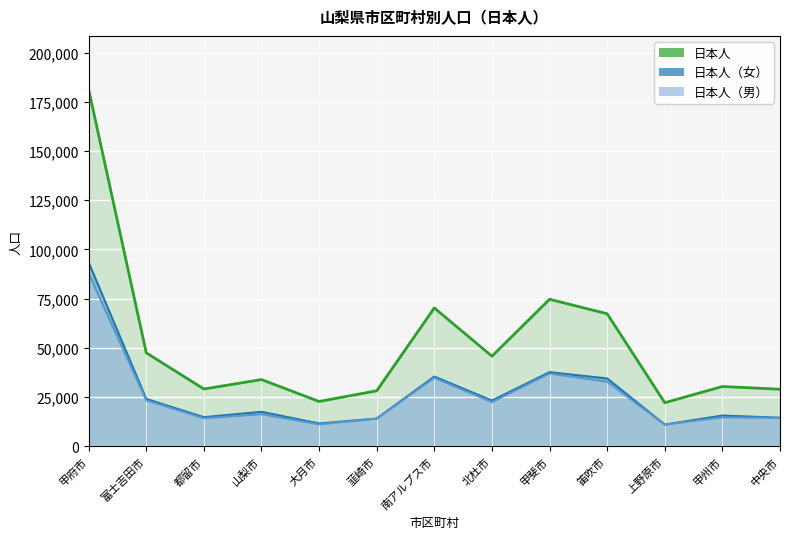

What is the value of the 日本人 point at the 8th from the left?

45819